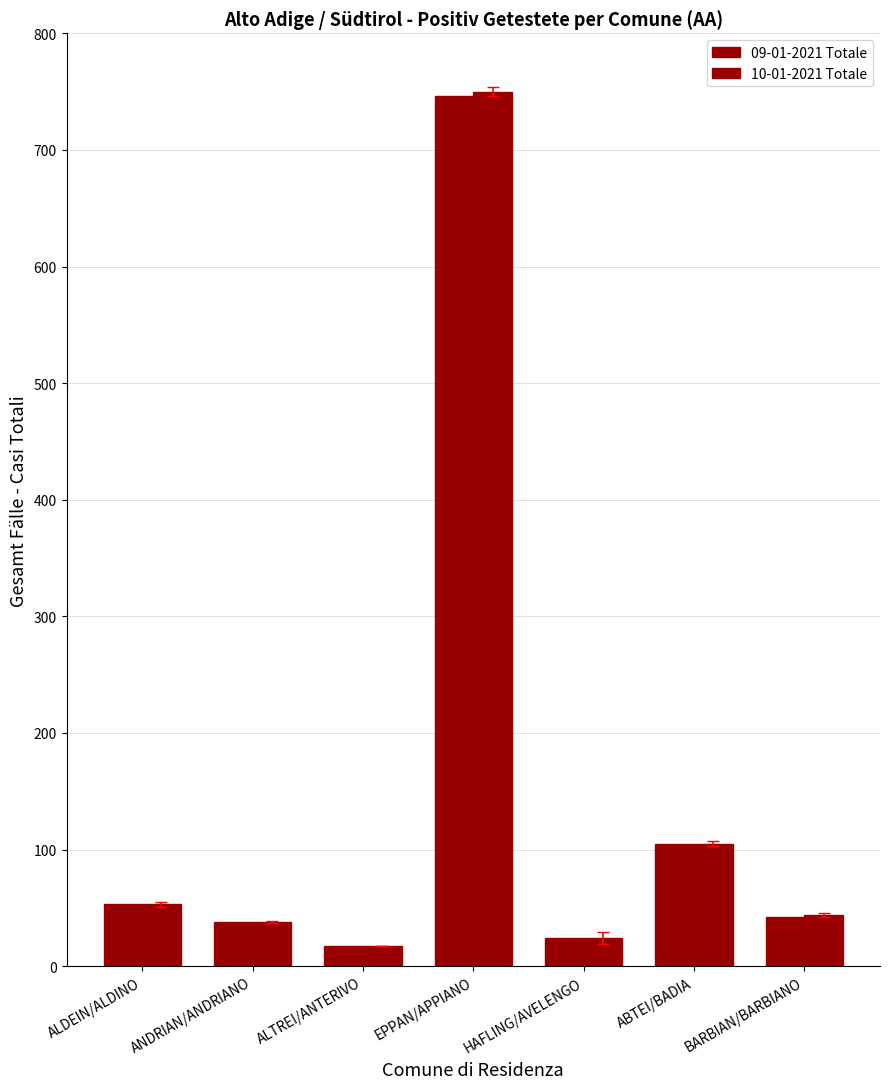

What is the approximate value of 09-01-2021 Totale at ALTREI/ANTERIVO?

17